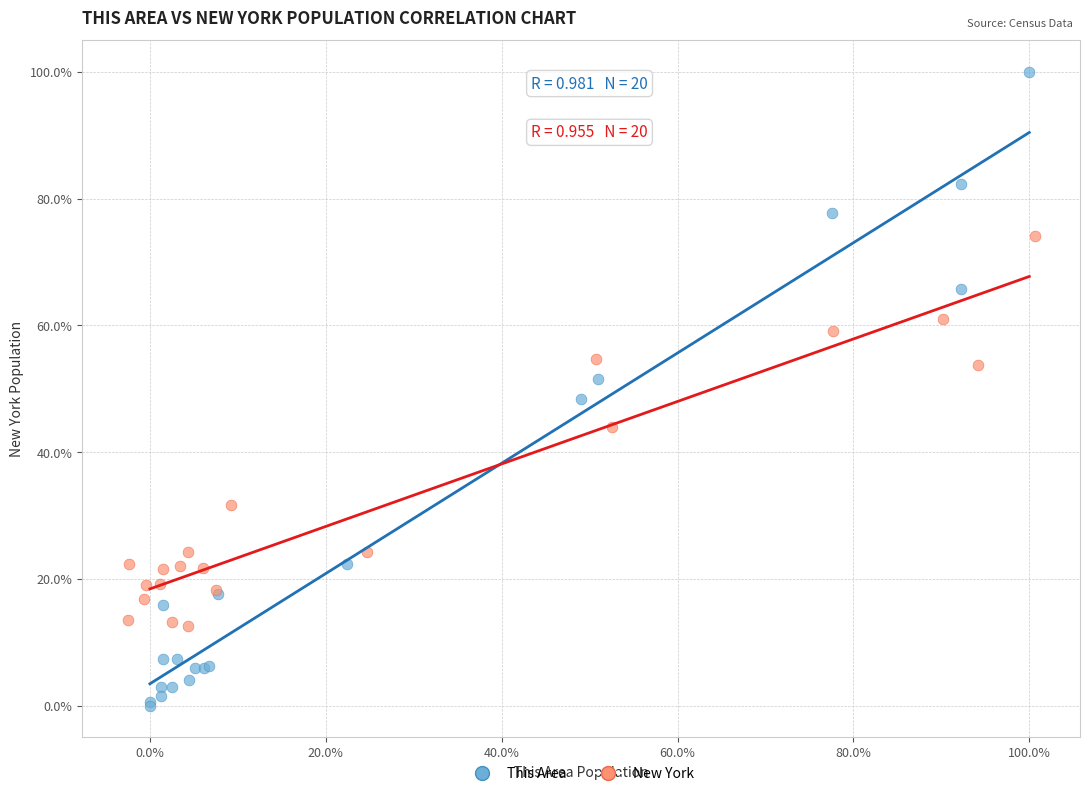

Which series reaches the maximum Y coordinate?

This Area